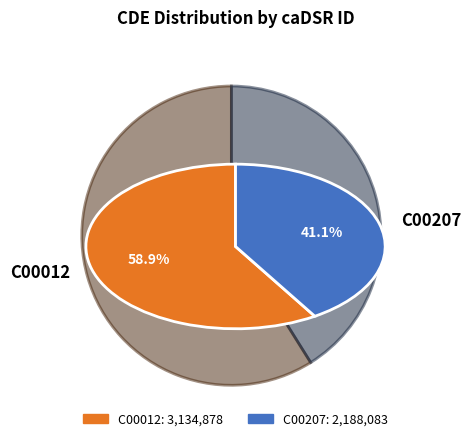

Is it true that C00012 is 59% of the pie?

True